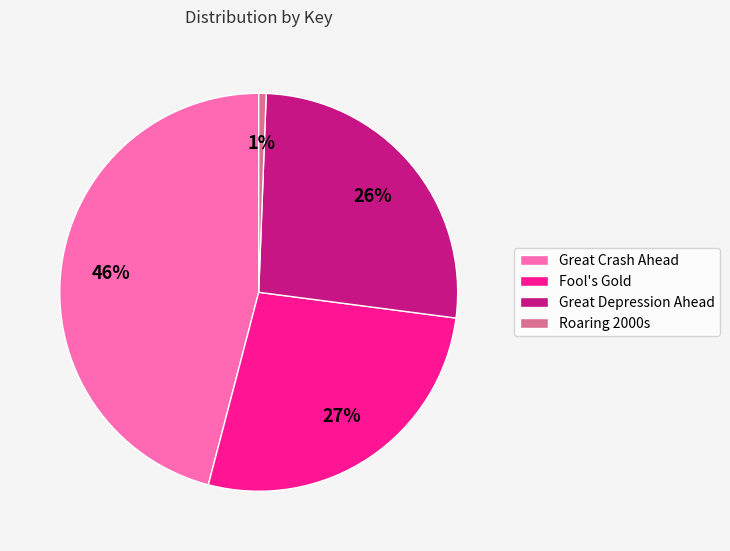

Do Roaring 2000s and Great Crash Ahead together represent more than half of the pie?

No